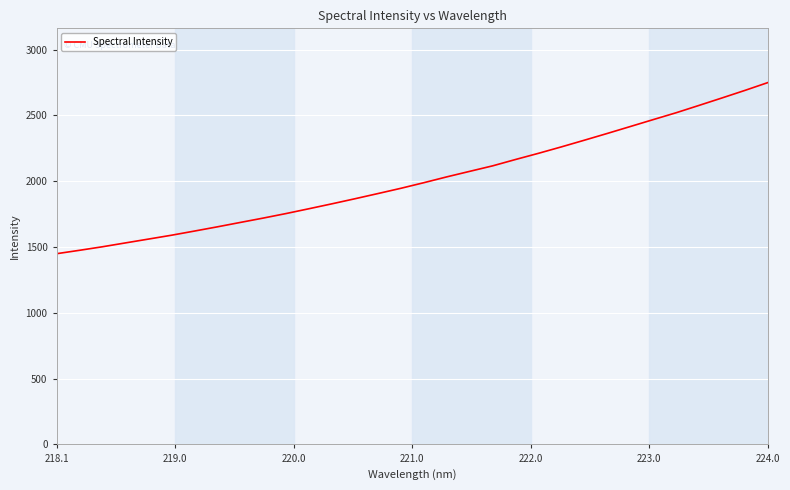

What is the greatest value displayed?

2749.6